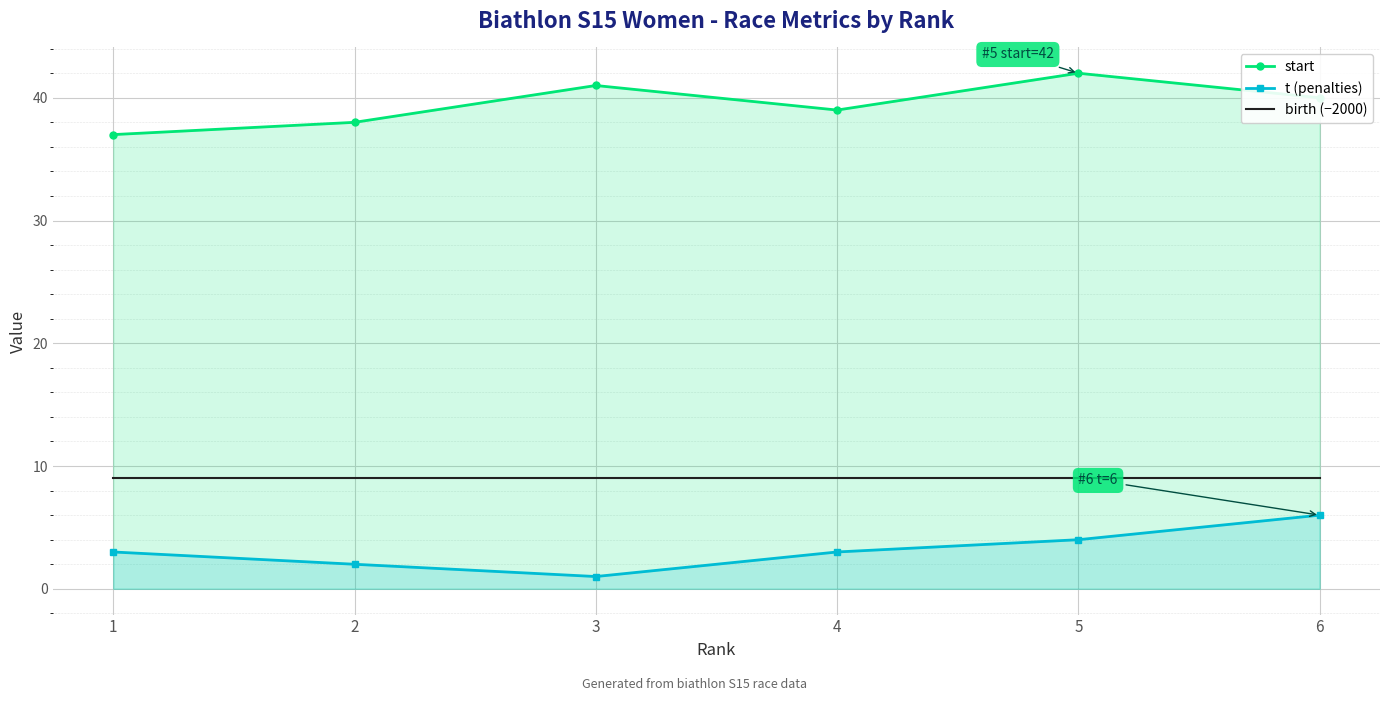

Is the value of t (penalties) at 1 greater than the value of birth (−2000) at 4?

No